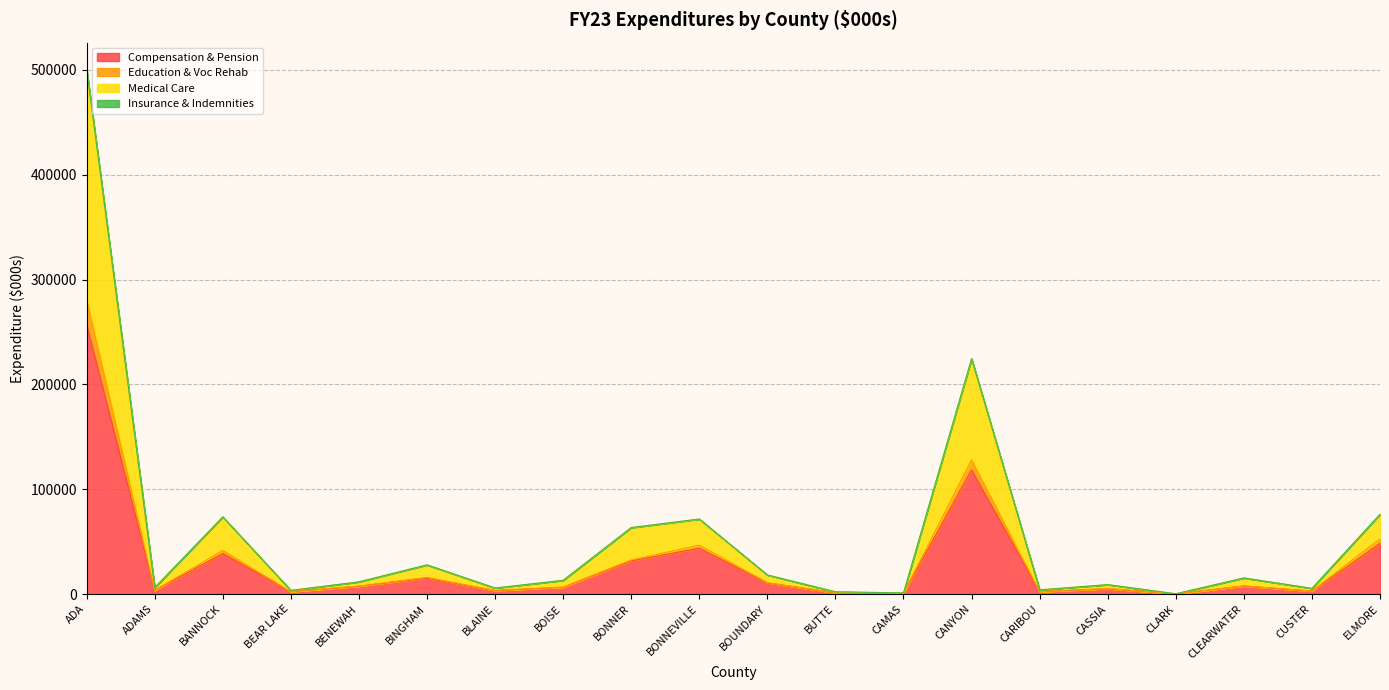

What is the total value across all series at BANNOCK?

73652.6